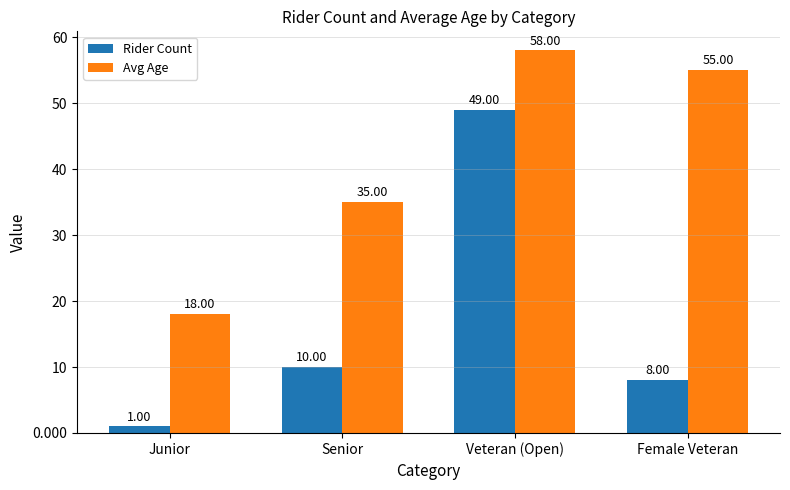

What is the difference between the highest and lowest values at Veteran (Open)?

9